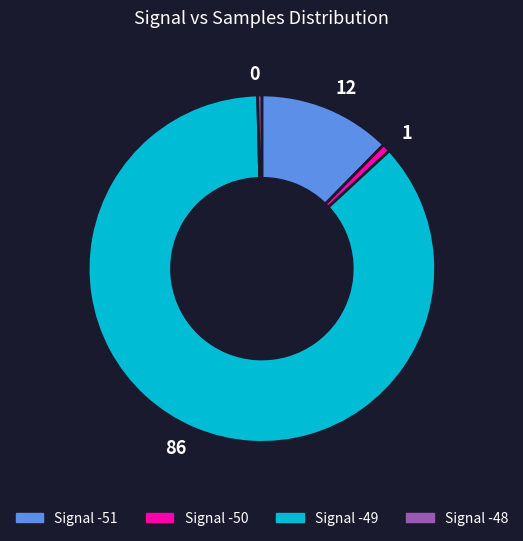

Is there any slice that represents more than half of the pie?

Yes